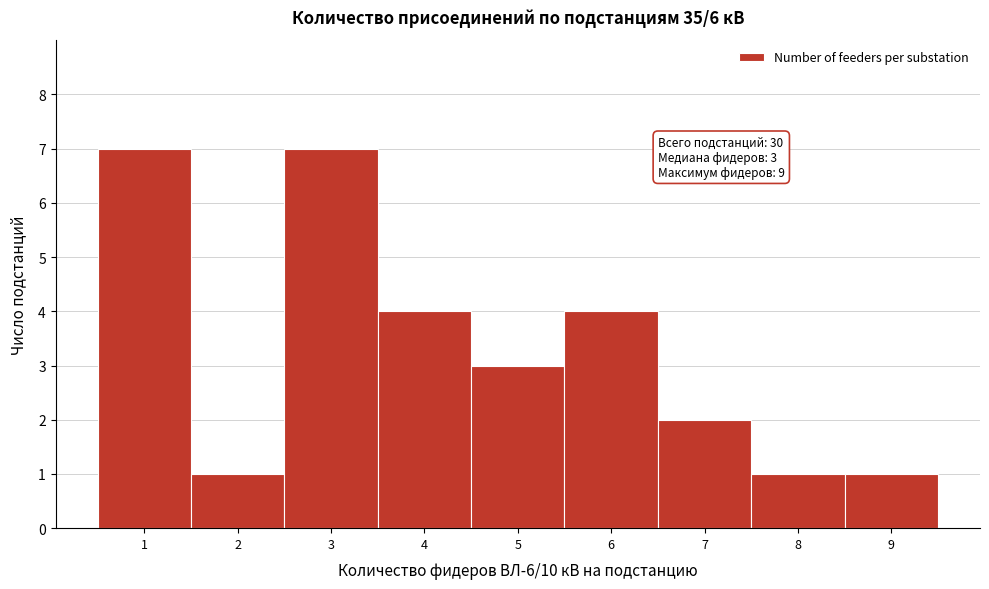

Reading left to right, transcribe all the data shown in this chart.

1=7	2=1	3=7	4=4	5=3	6=4	7=2	8=1	9=1